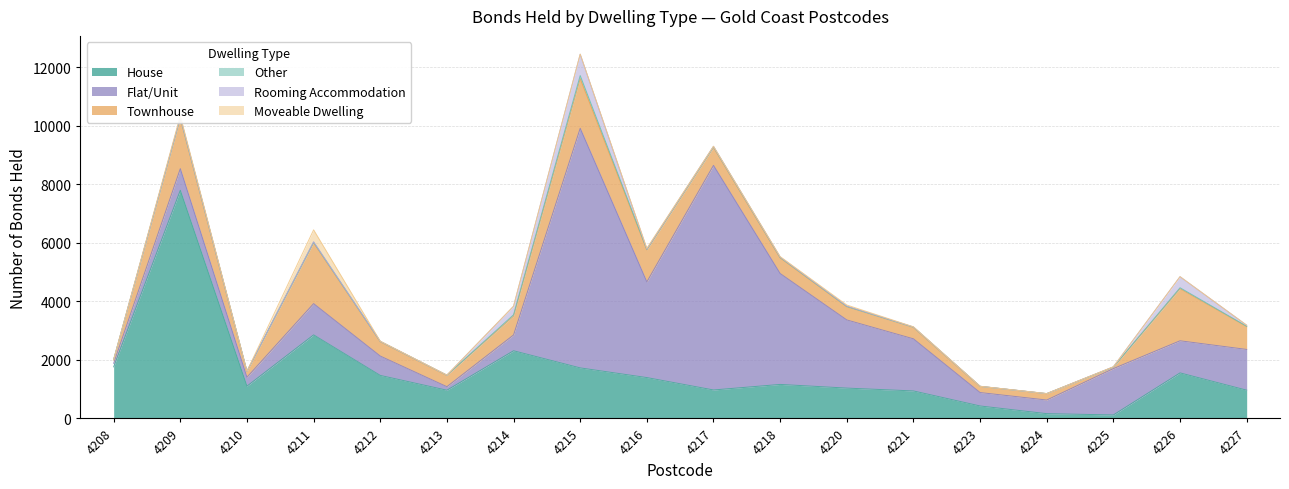

True or false: House has a value of 1659 at 4221.

False